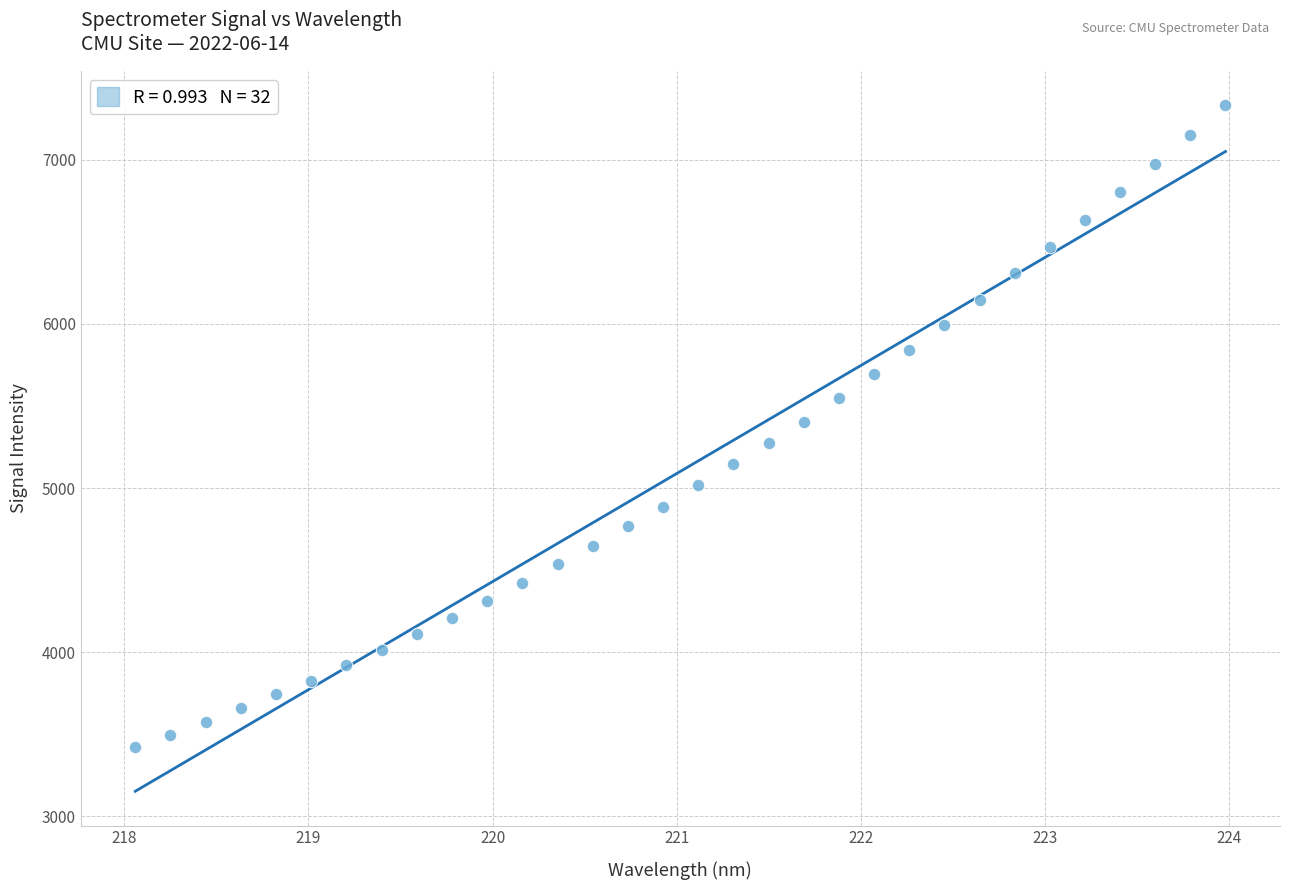

What is the range of X values (max minus min)?

5.9